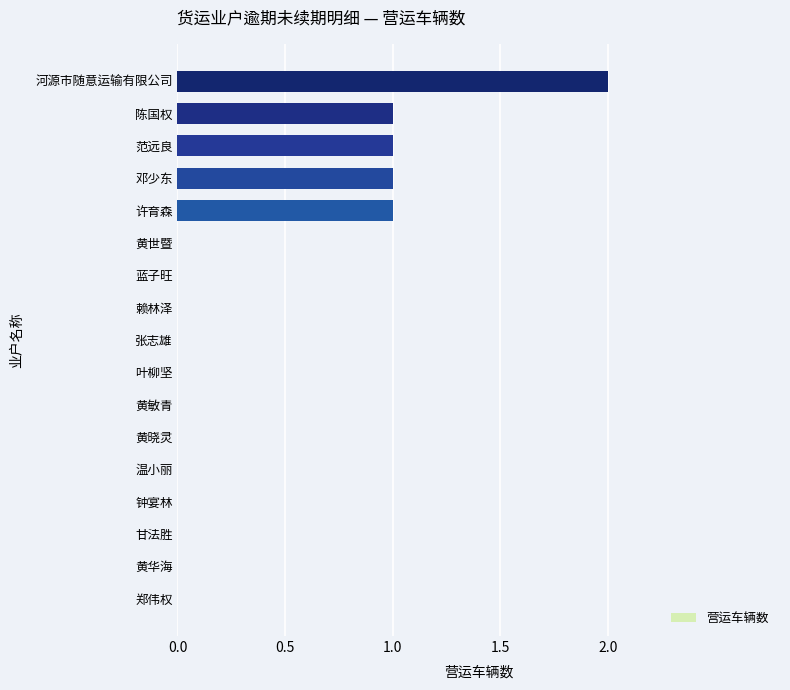

What is the sum of all values?

6